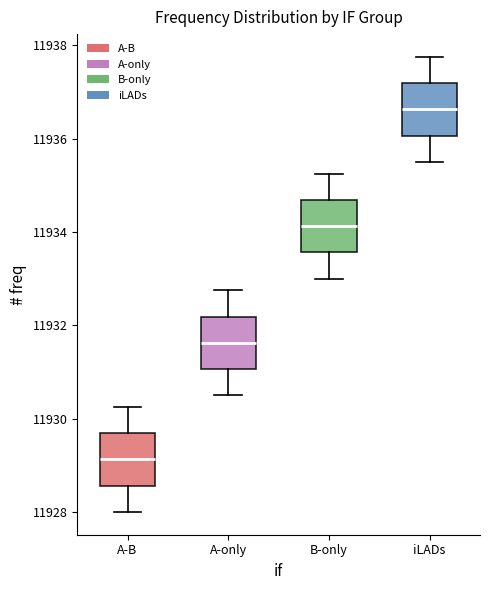

Reading left to right, transcribe this box plot: for each box, give where its median line is, the range the box spans, and where its two whiskers end, as read against the y-axis. The values are not printed on the chart, so give them approximately, as read against the axis.

A-B: median 11929.2, box 11928.6 to 11929.6, whiskers 11928.0 to 11930.2
A-only: median 11931.6, box 11931.0 to 11932.2, whiskers 11930.6 to 11932.8
B-only: median 11934.2, box 11933.6 to 11934.6, whiskers 11933.0 to 11935.2
iLADs: median 11936.6, box 11936.0 to 11937.2, whiskers 11935.6 to 11937.8